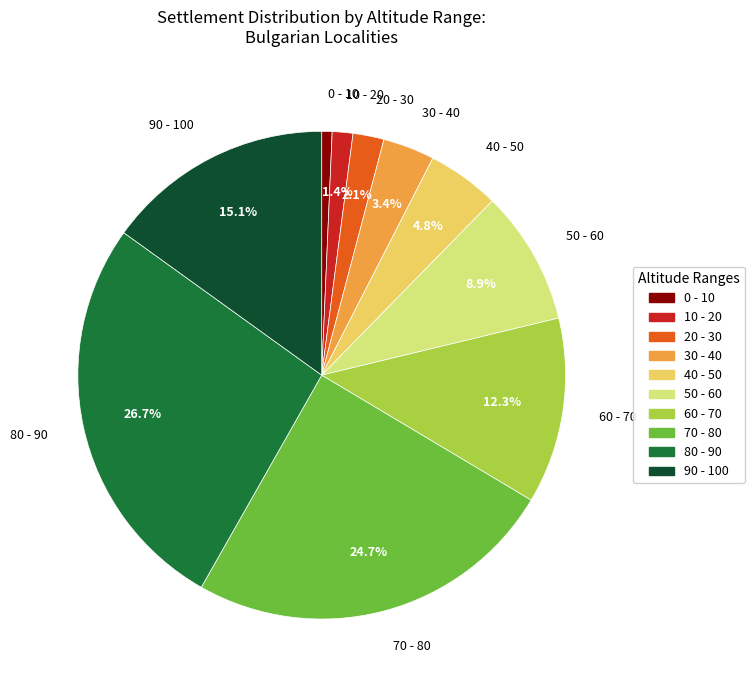

The 70 - 80 slice represents 16% of the pie. True or false?

False